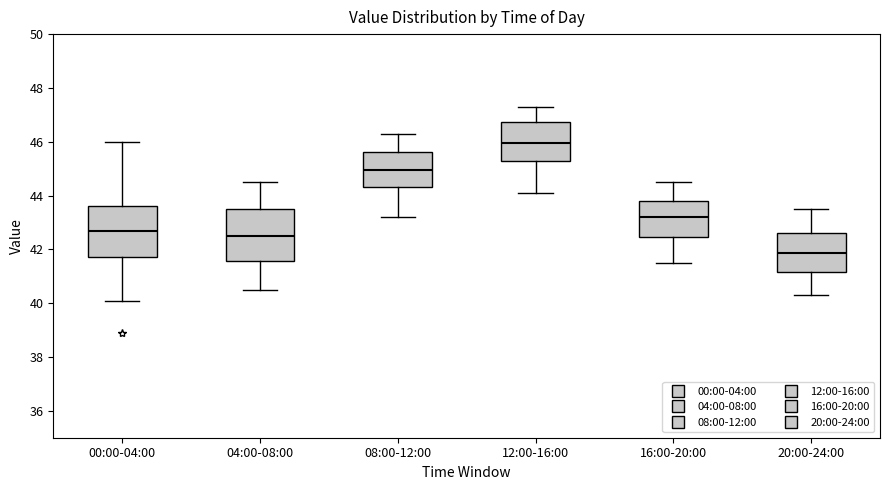

Which box has the lowest median line?

20:00-24:00